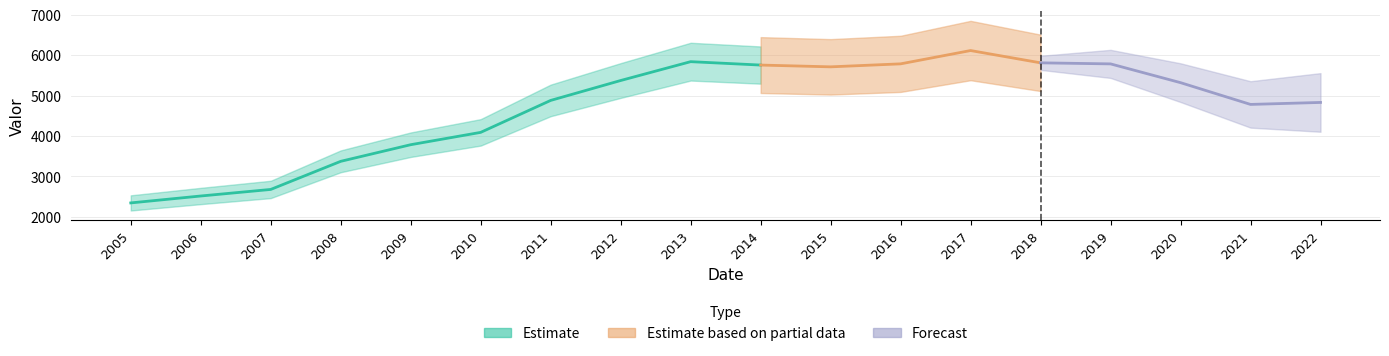

Read the value at 2007, to the nearest 10.

2680